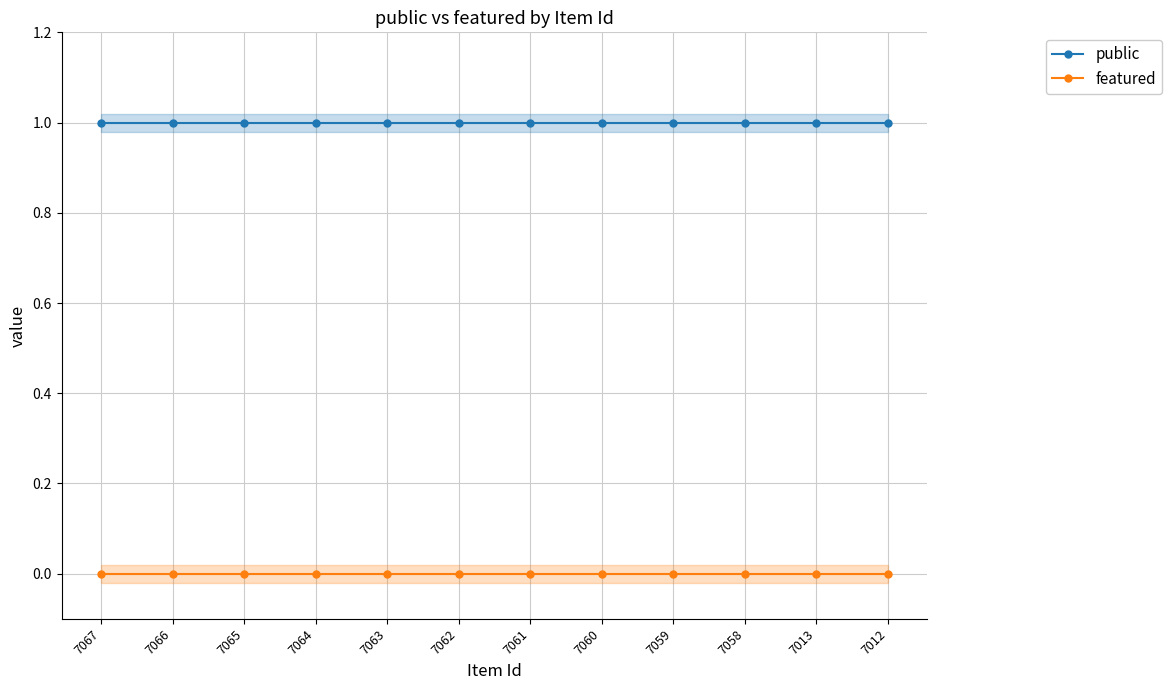

Reading right to left, list all the values displayed in this chart.

public: 7012=1	7013=1	7058=1	7059=1	7060=1	7061=1	7062=1	7063=1	7064=1	7065=1	7066=1	7067=1
featured: 7012=0	7013=0	7058=0	7059=0	7060=0	7061=0	7062=0	7063=0	7064=0	7065=0	7066=0	7067=0